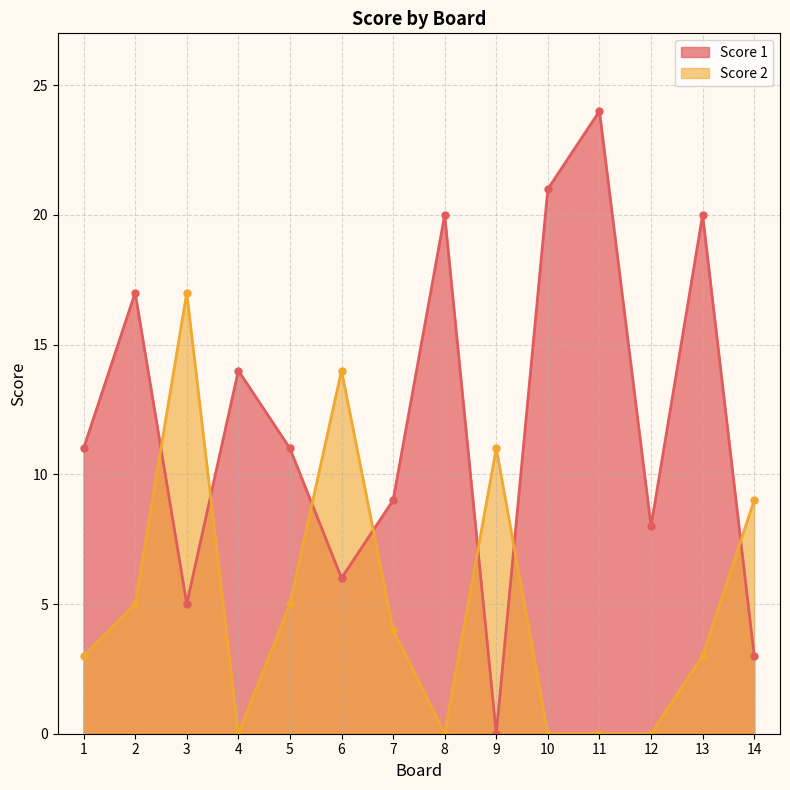

What are all the series names shown in the legend?

Score 1, Score 2